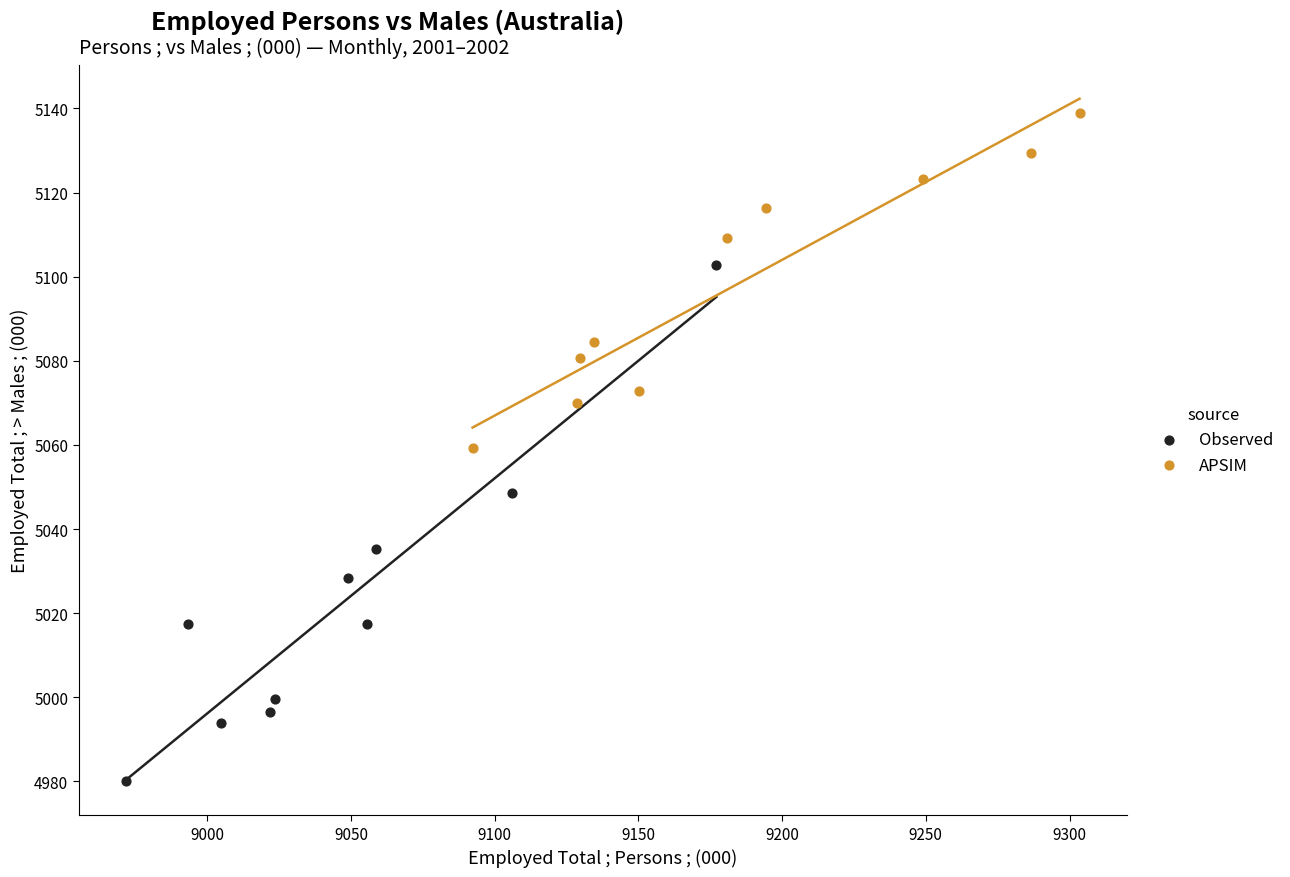

Which series has the largest Y range (max minus min)?

Observed